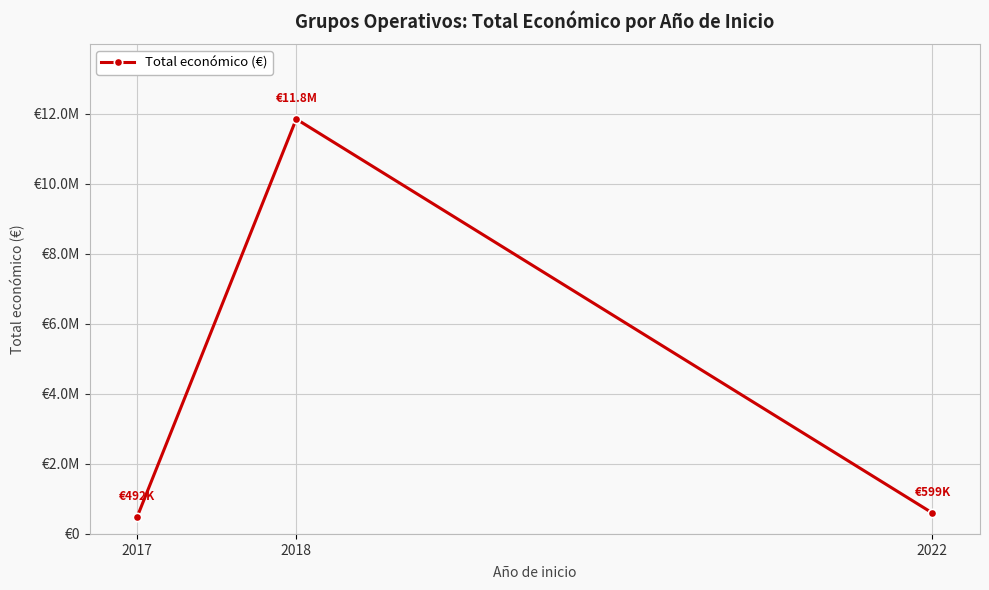

Which label corresponds to the smallest value in the chart?

2017